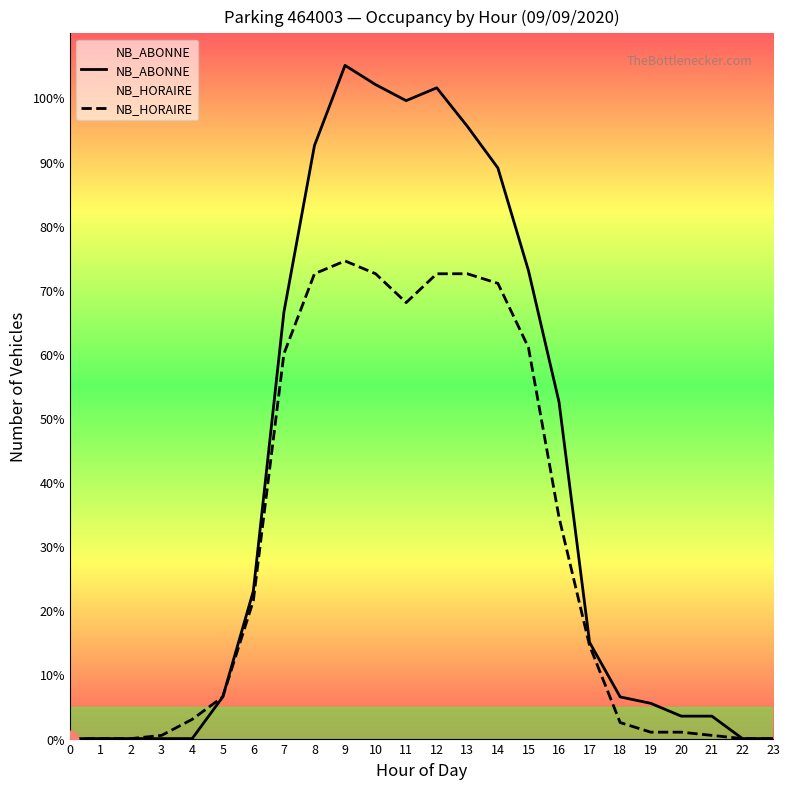

Which has a higher value, 8 or 13?

8